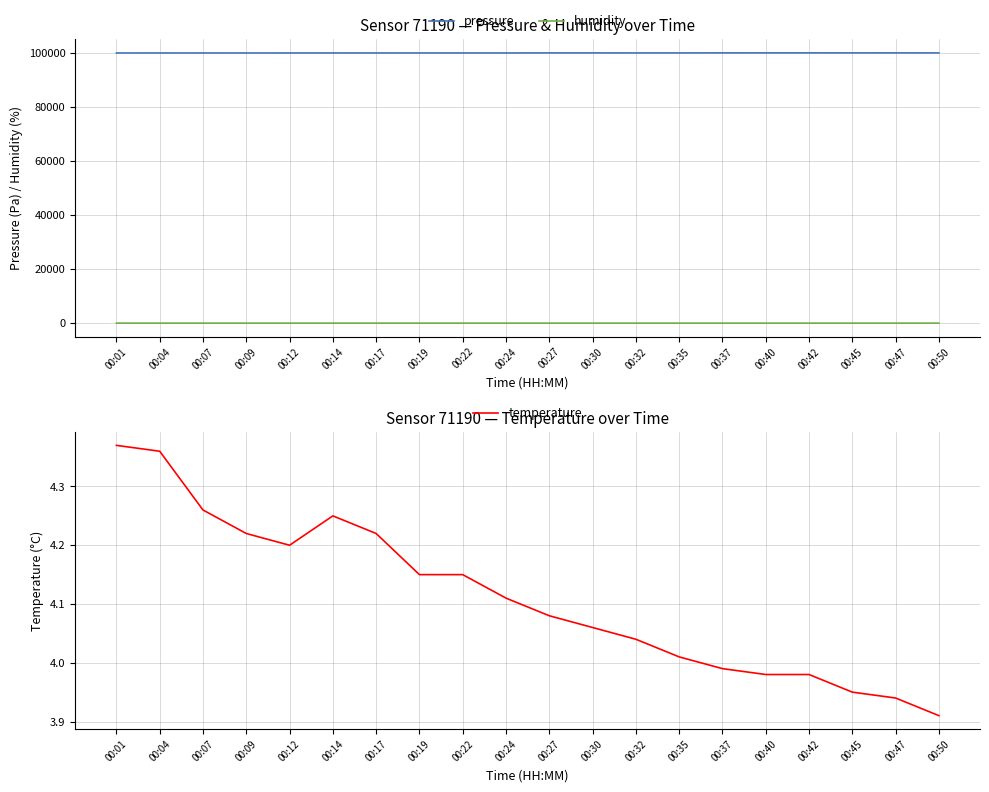

True or false: temperature and pressure cross at least once.

False